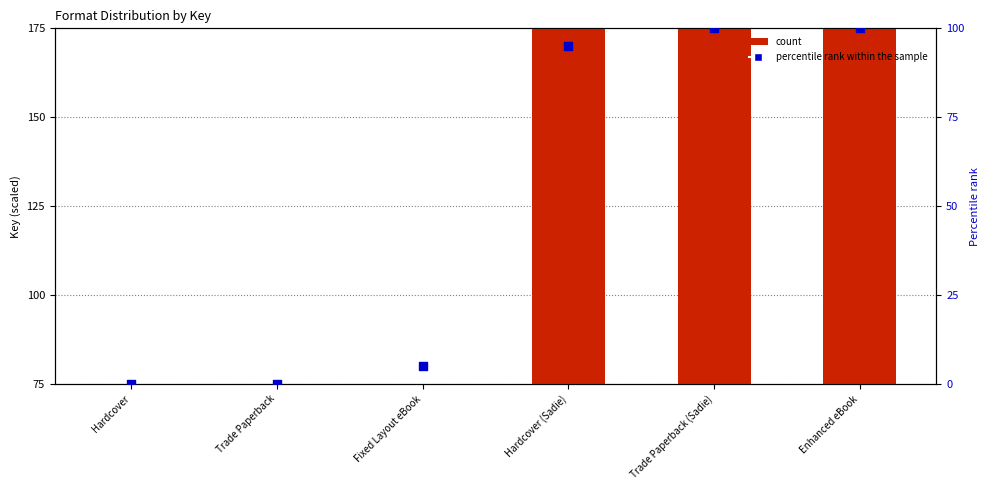

Which series has the largest total across all categories?

count